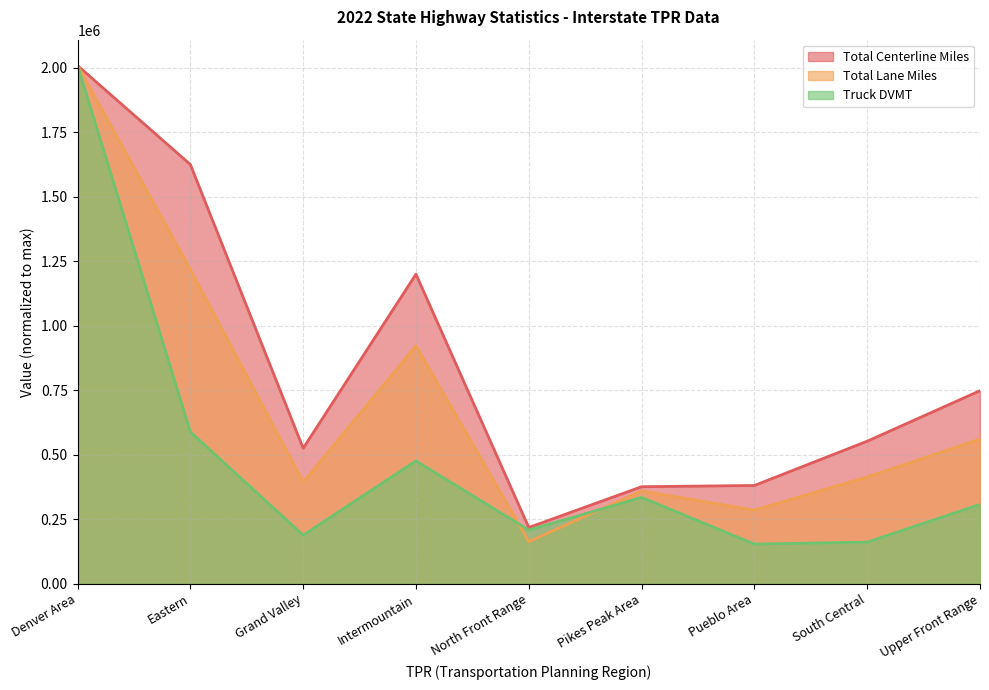

What is the difference between the Total Centerline Miles values at Eastern and North Front Range?

1407356.6